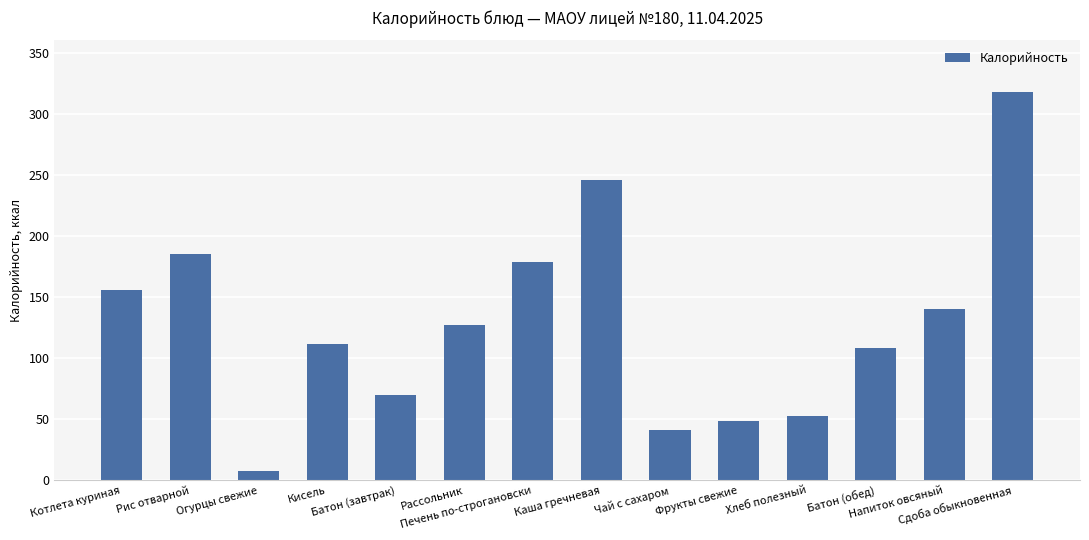

What is the difference between the maximum and minimum values?

310